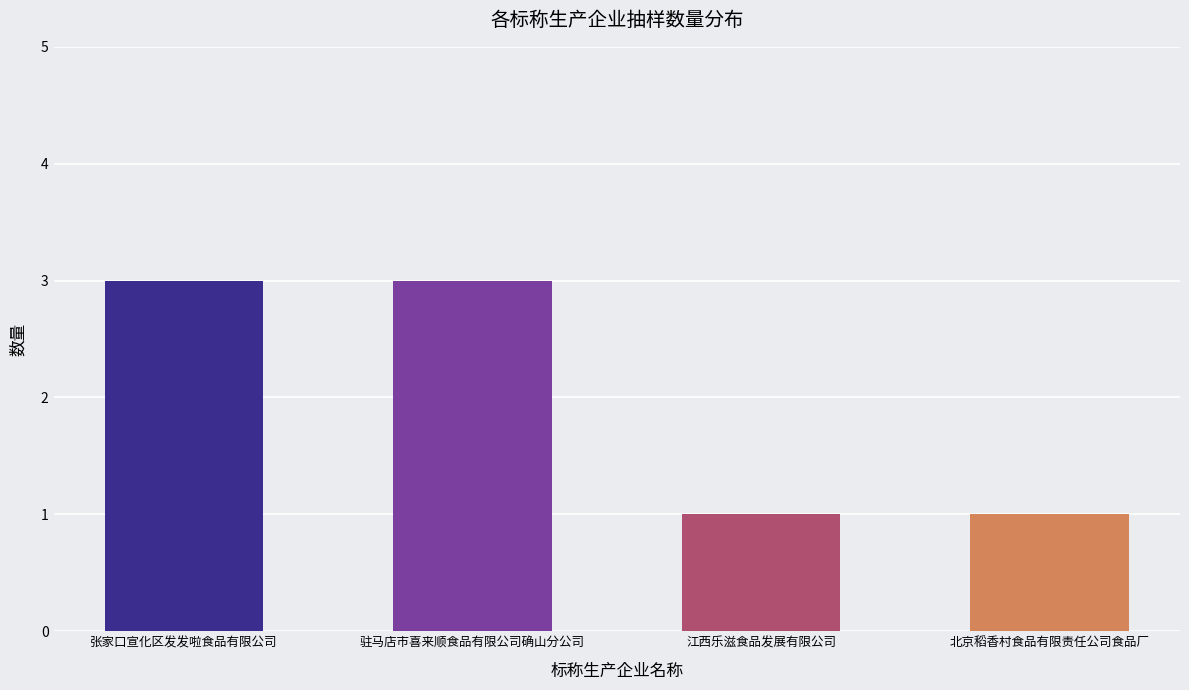

What is the difference between the maximum and minimum values?

2